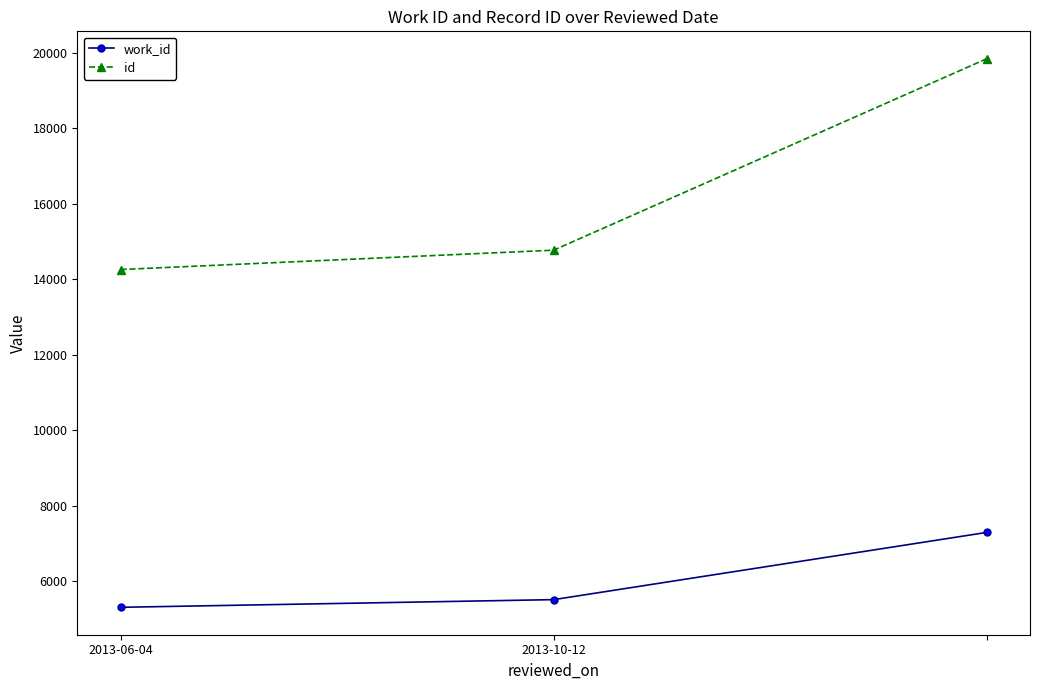

What are all the series names shown in the legend?

work_id, id